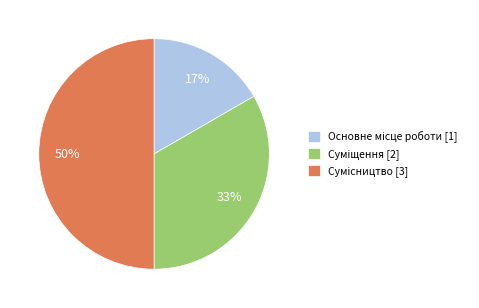

To the nearest percent, what is the difference between the largest and smallest slice percentages?

33%